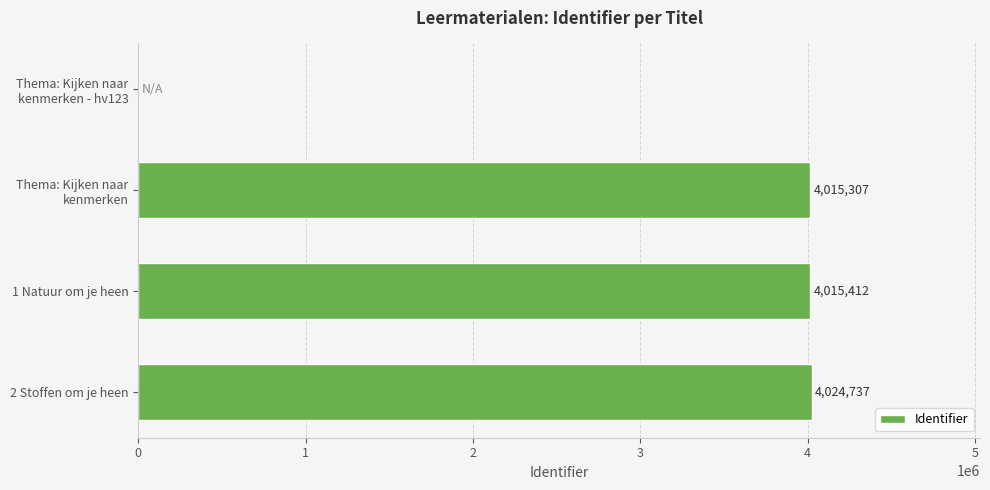

What is the change in value from 1 Natuur om je heen to 2 Stoffen om je heen?

+9325